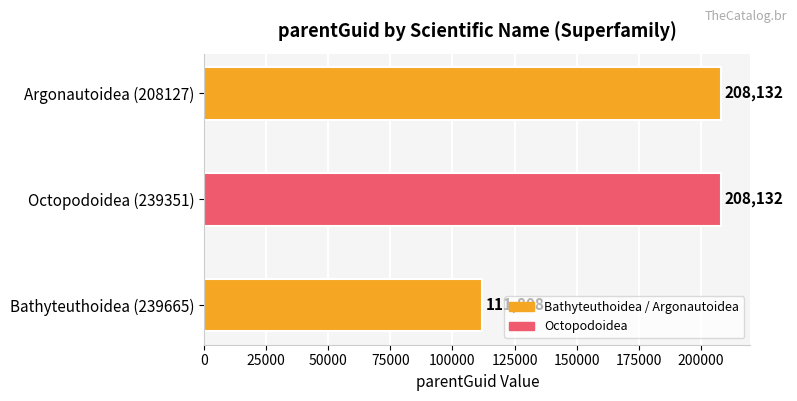

Is it true that the value at Argonautoidea (208127) is 208132?

True